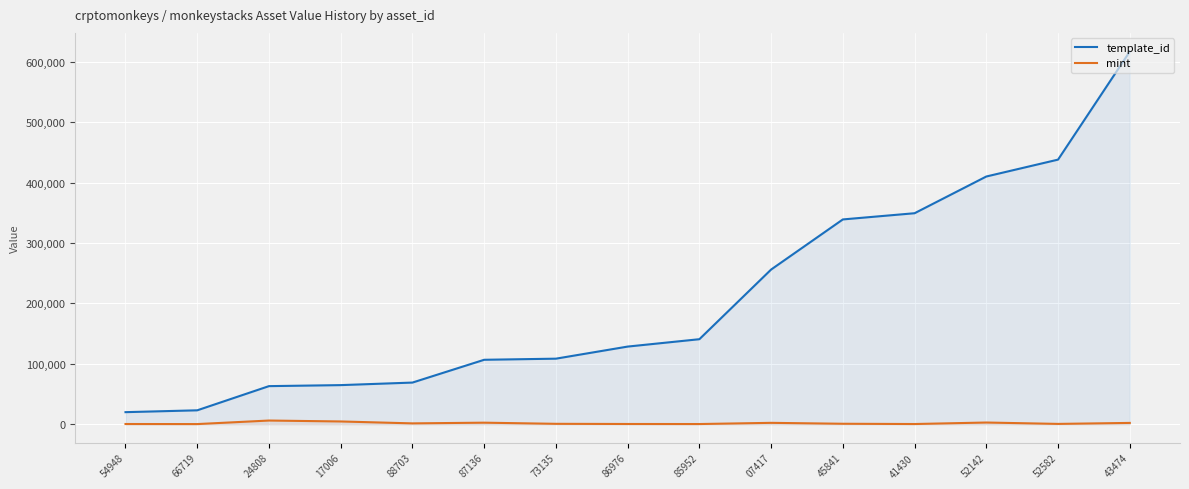

How many lines are shown in the chart?

2